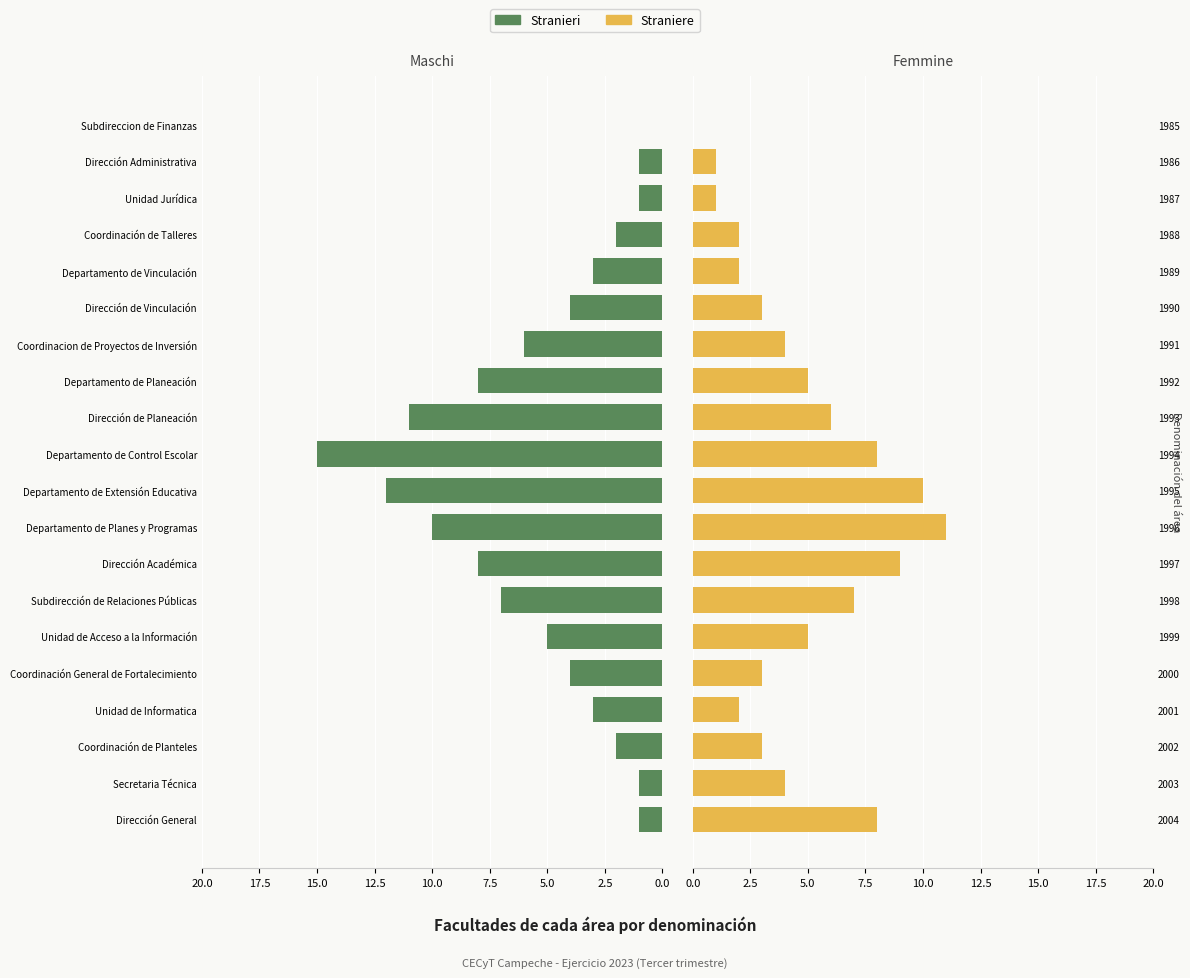

What is the difference between the maximum and minimum values in the Stranieri series?

15